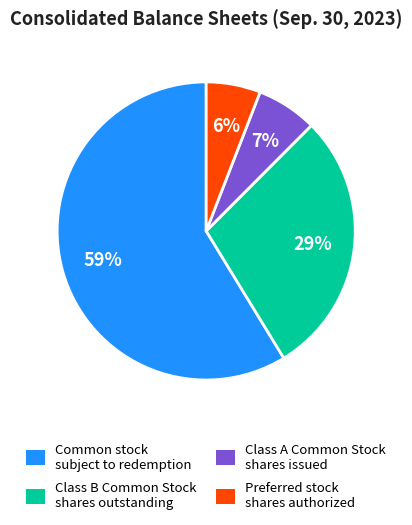

What is the majority slice?

Common stock subject to redemption